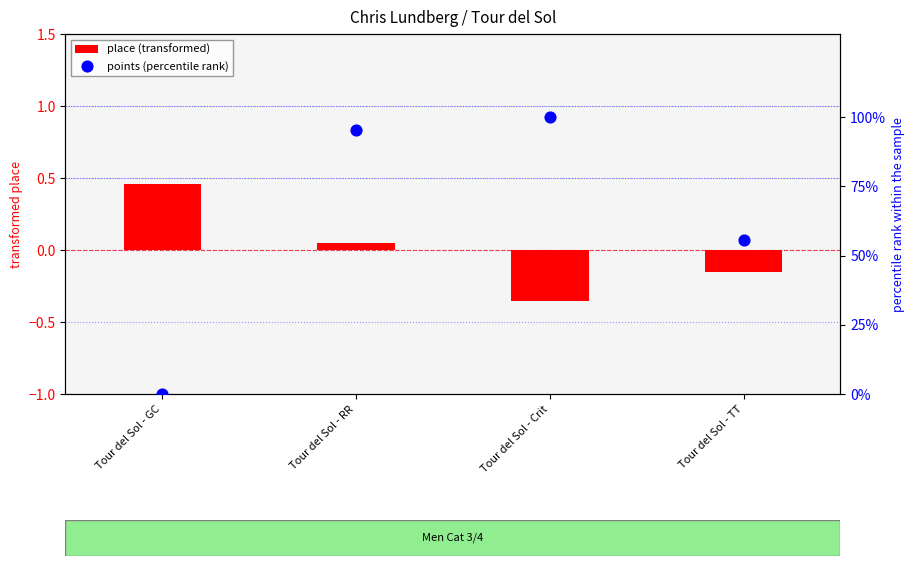

What is the total value across all series at Tour del Sol - TT?

55.5